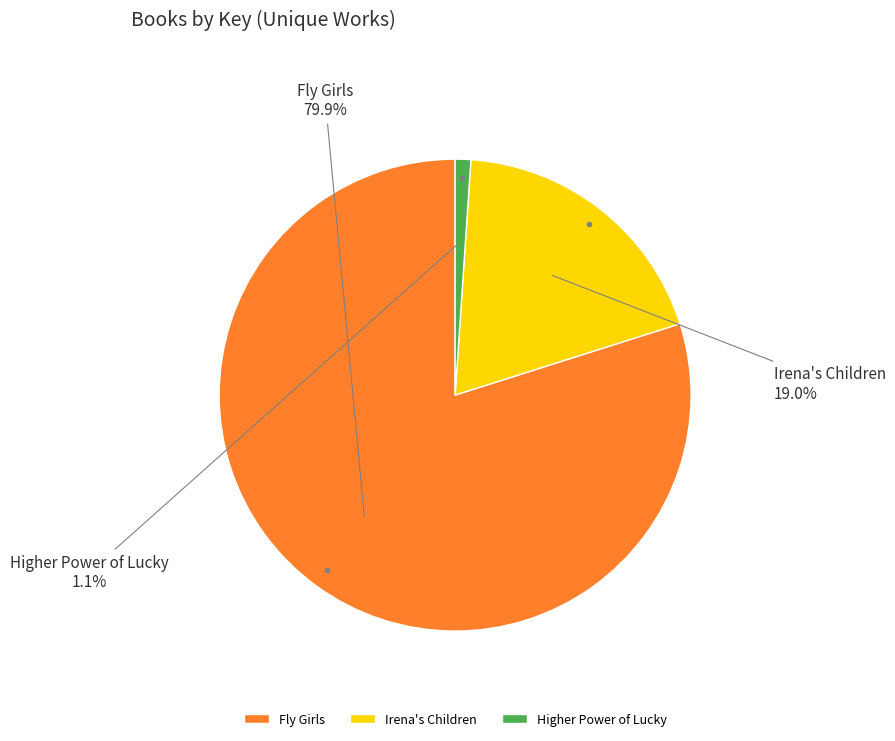

How many segments does this pie chart have?

3